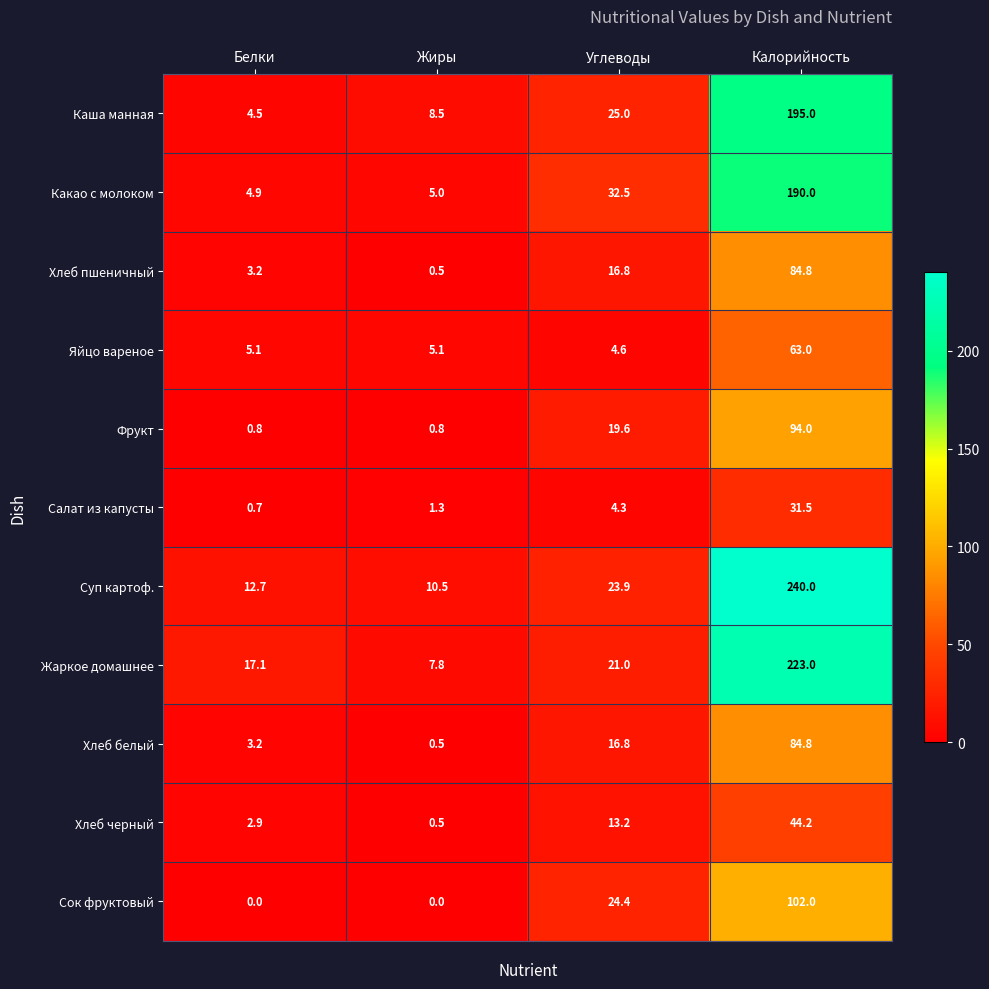

Is it true that Хлеб пшеничный equals 5.2 at Белки?

False